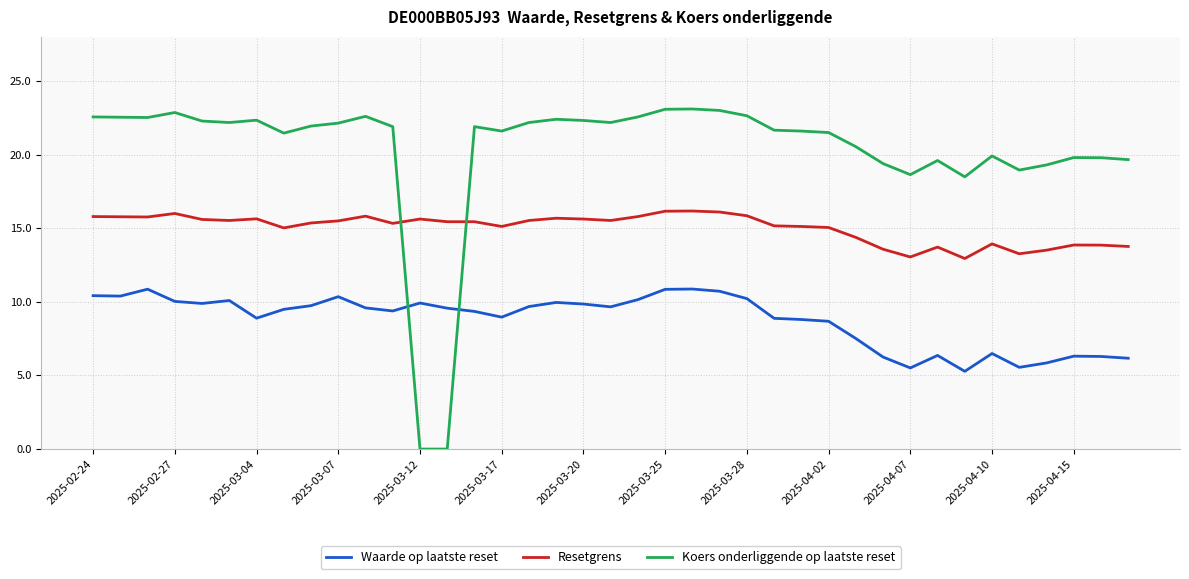

What are all the series names shown in the legend?

Waarde op laatste reset, Resetgrens, Koers onderliggende op laatste reset